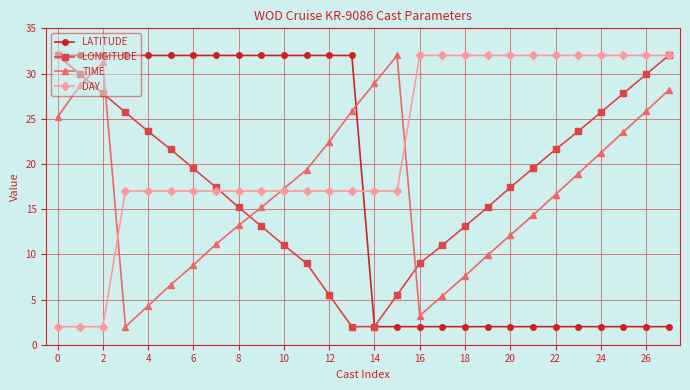

What is the minimum value for TIME?

2.0